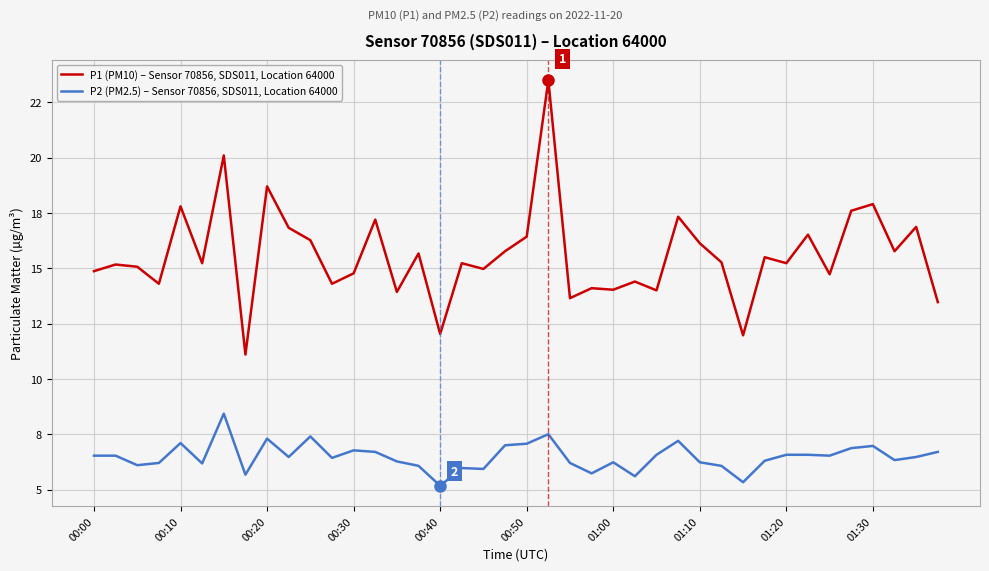

Is this an area chart (filled region under the line)?

No